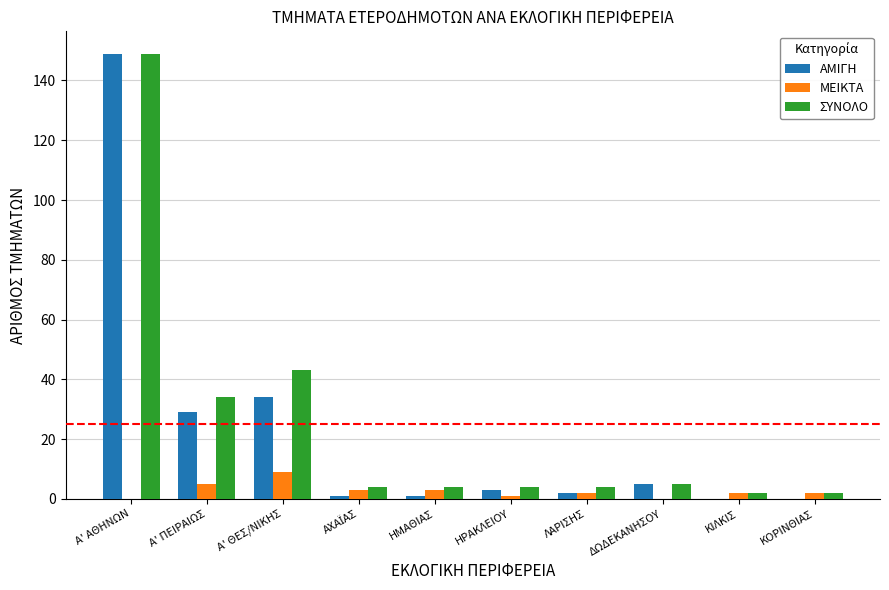

Which series has the widest spread of values?

ΑΜΙΓΗ